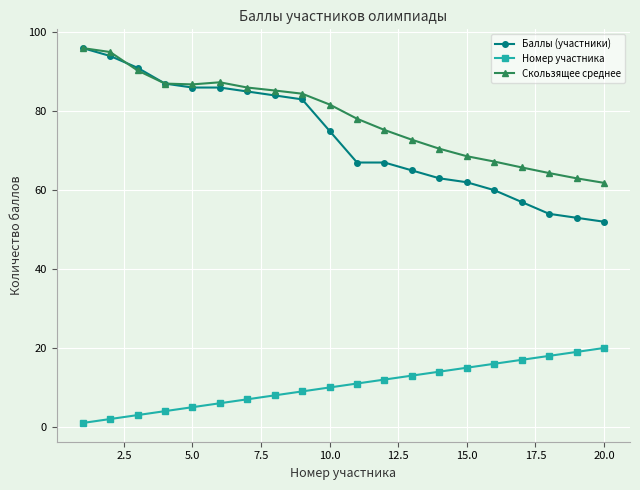

How many lines are shown in the chart?

3